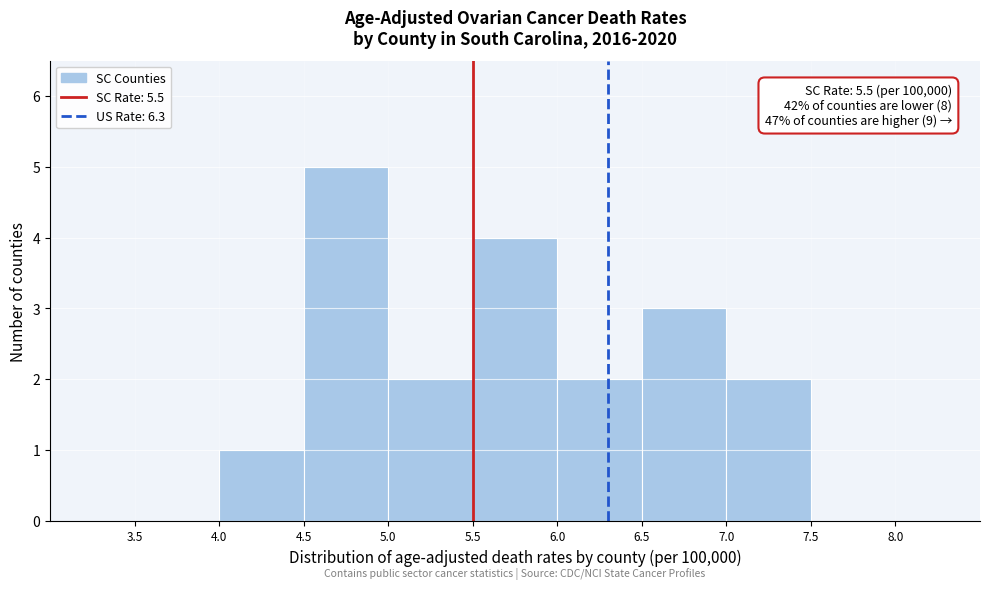

Which range on the x-axis has the tallest bar?

4.5 to 5.0